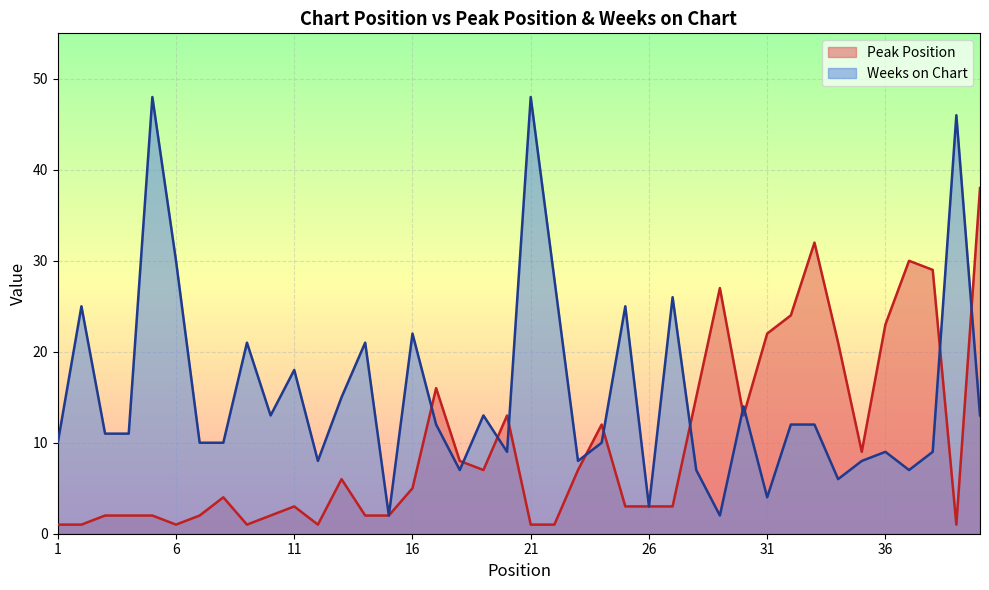

Where does the Peak Position series first go above 5?

13